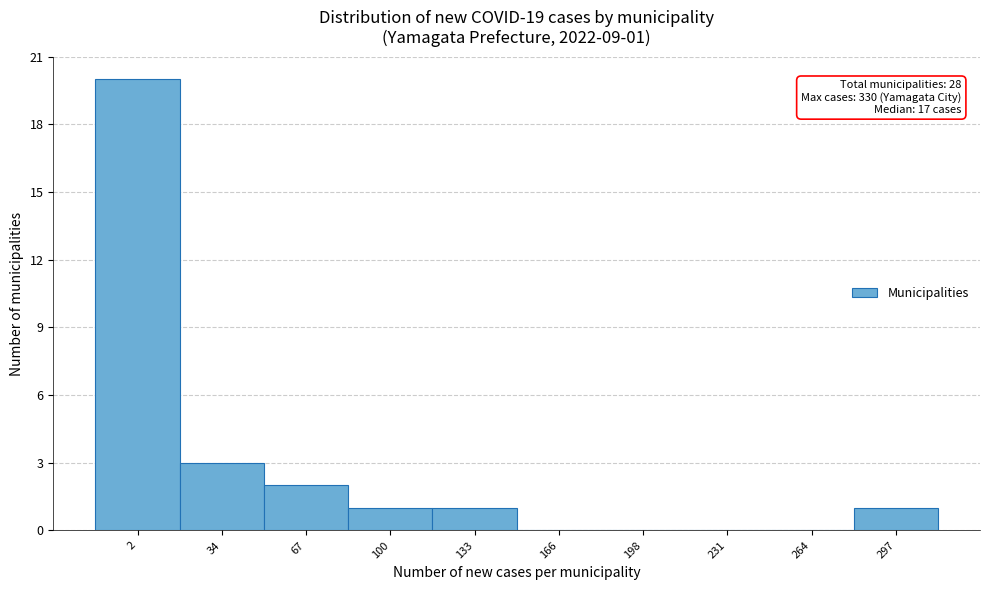

Reading left to right, list all the values displayed in this chart.

2=20	34=3	67=2	100=1	133=1	166=0	198=0	231=0	264=0	297=1